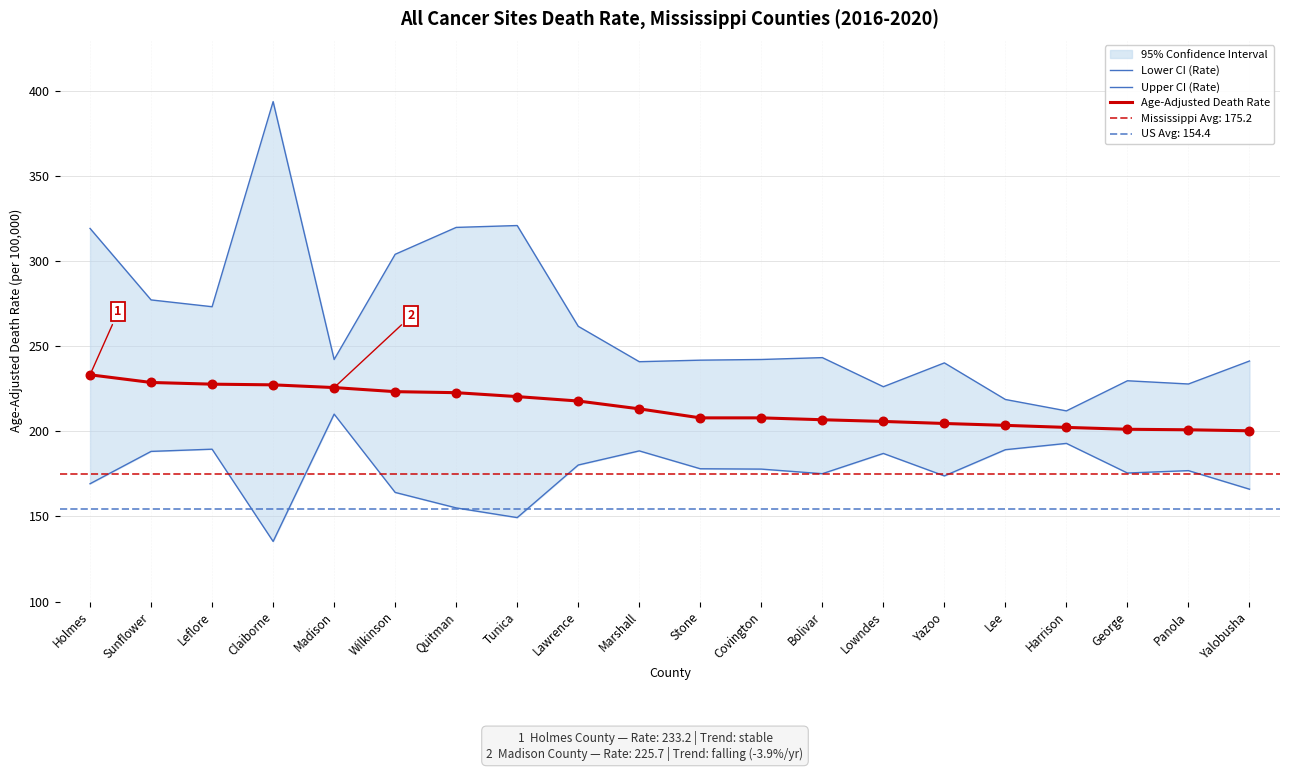

What is the total value across all series at Quitman?

697.5